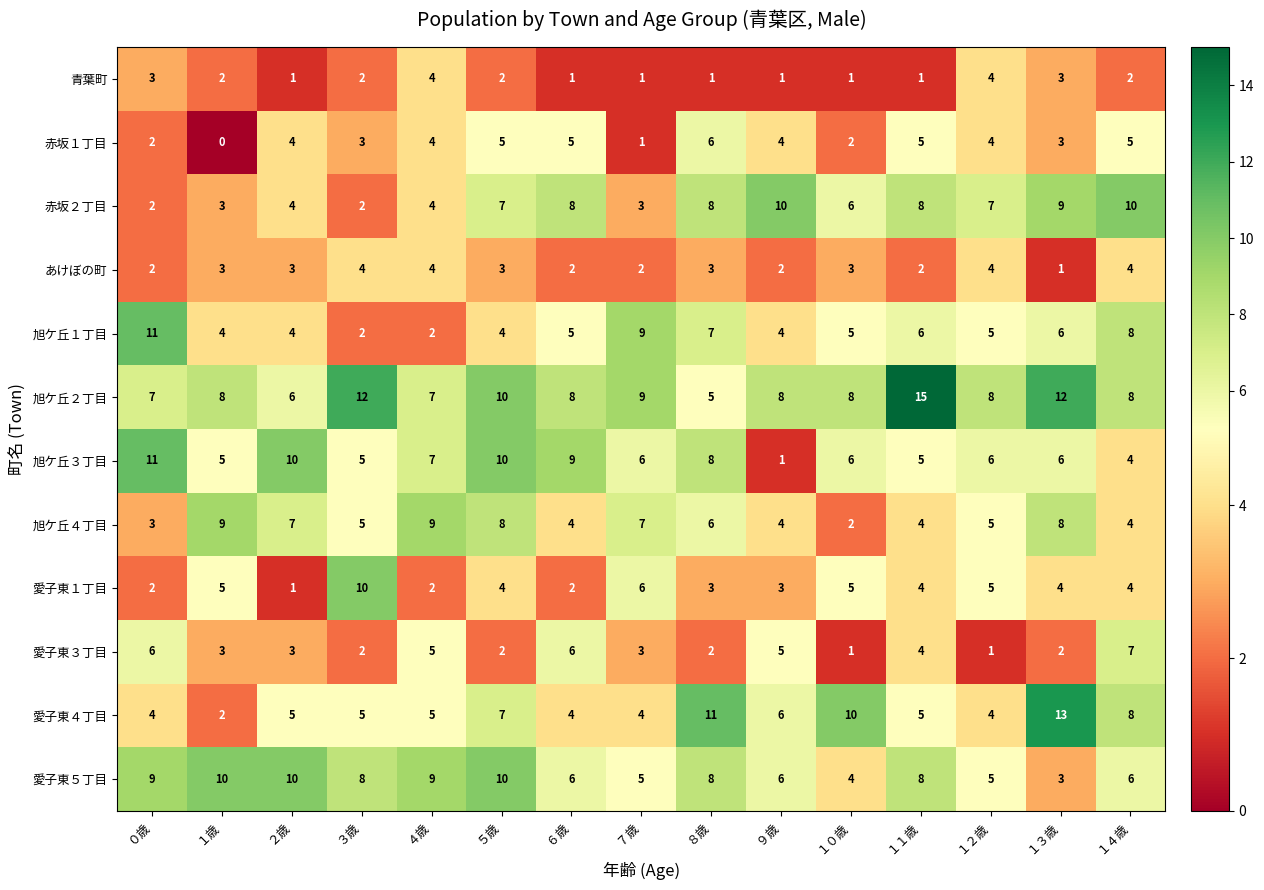

The value of 愛子東３丁目 at ９歳 is 5. True or false?

True